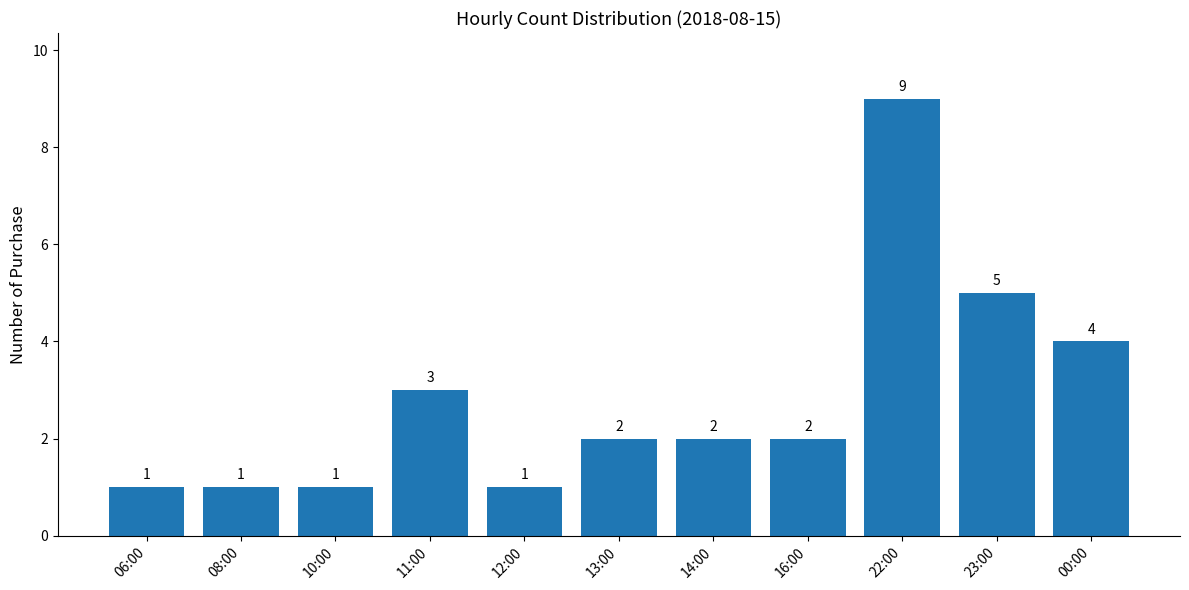

True or false: the data shows 2 at 06:00.

False